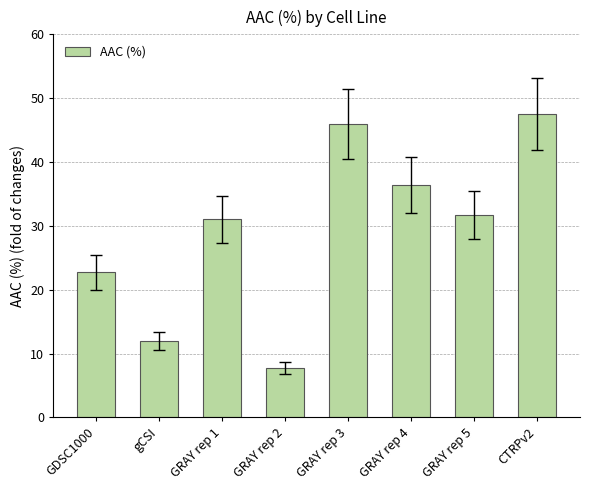

What is the label of the 8th bar from the right?

GDSC1000